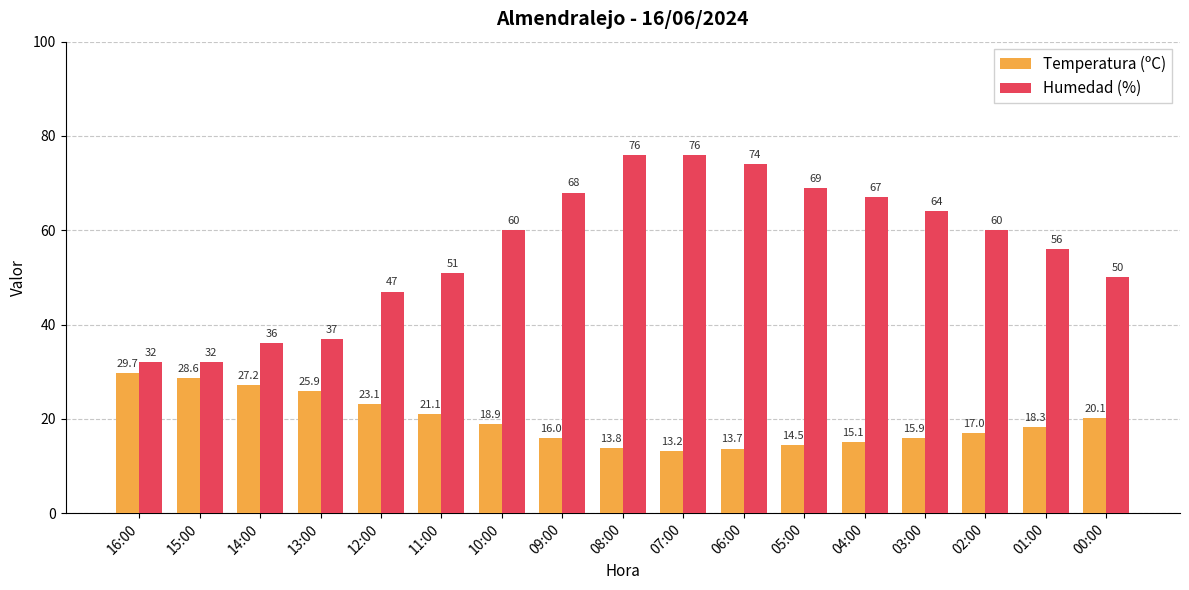

Which series has the widest spread of values?

Humedad (%)